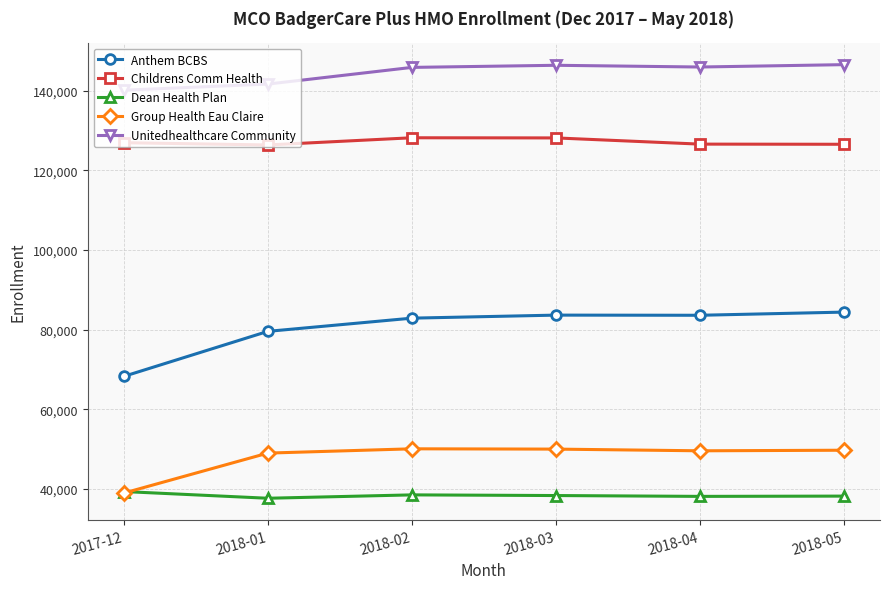

The Unitedhealthcare Community series shows 61456 at 2018-02. True or false?

False